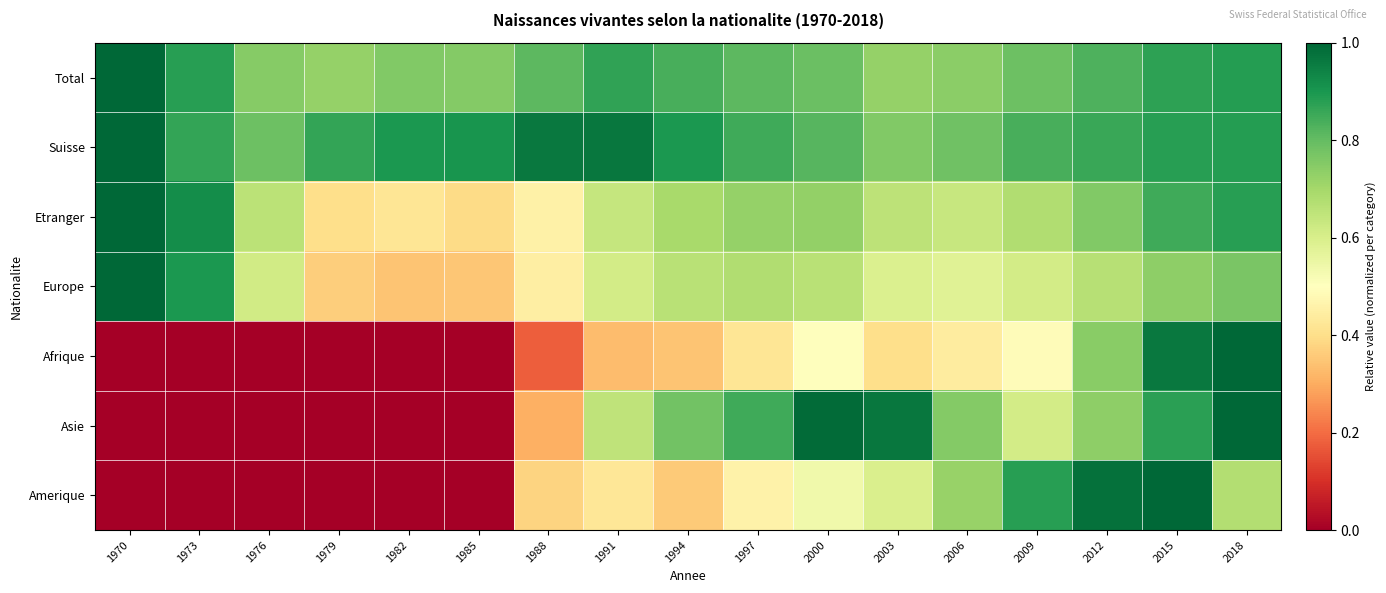

How many categories are shown in the chart?

17